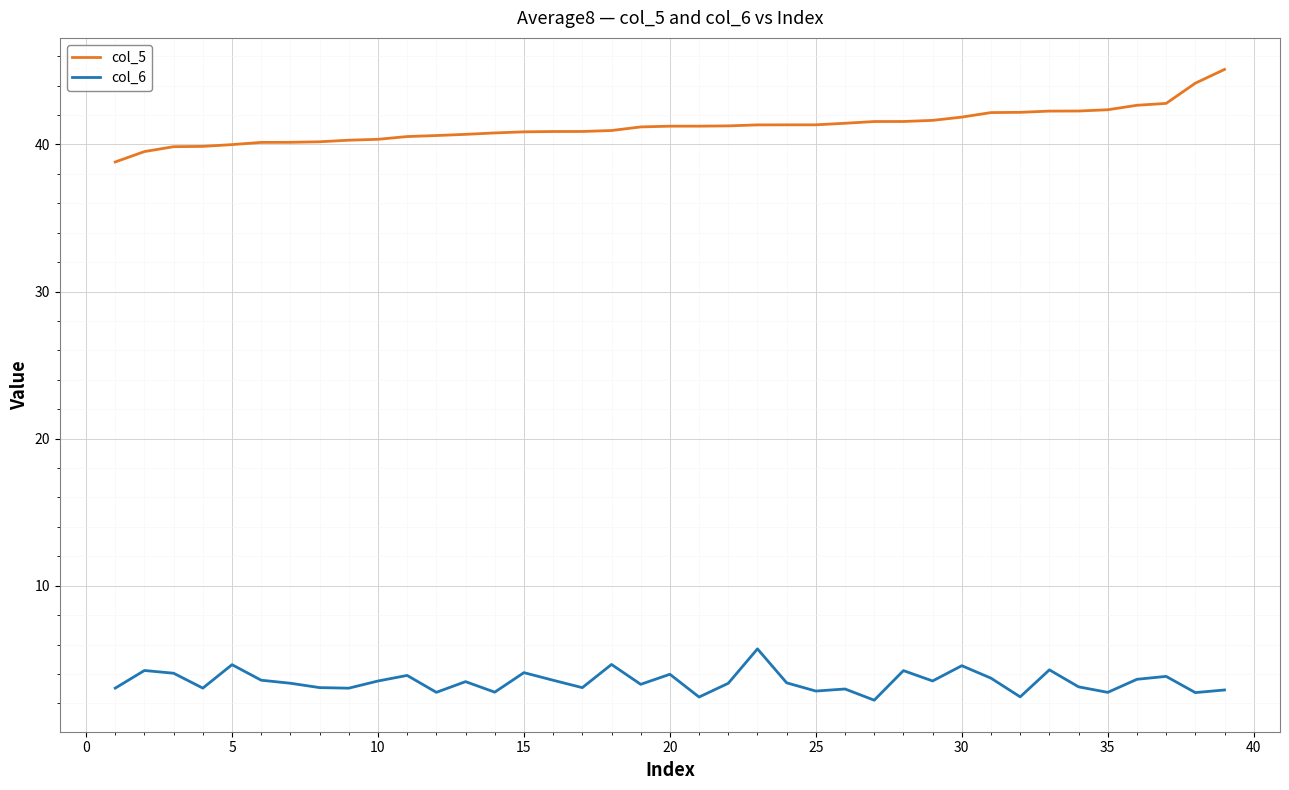

Which series has the largest total across all categories?

col_5